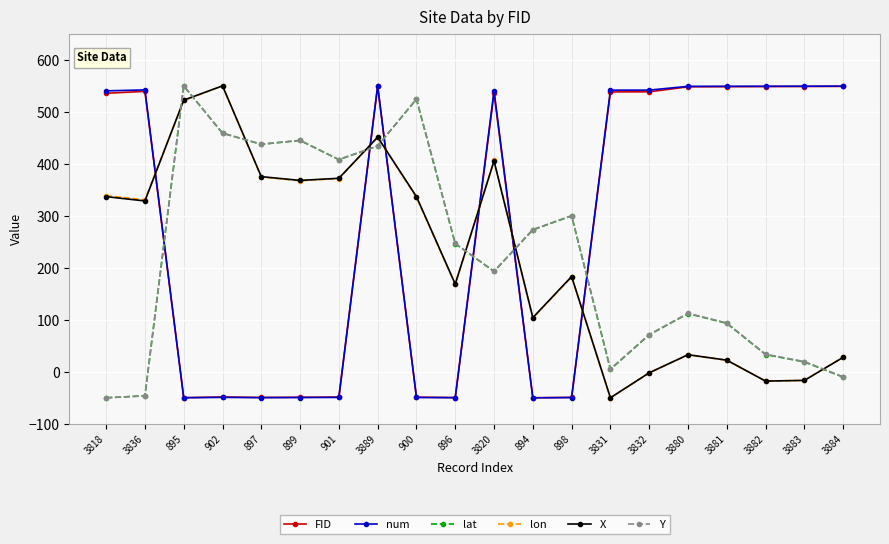

True or false: lat and FID cross at least once.

True